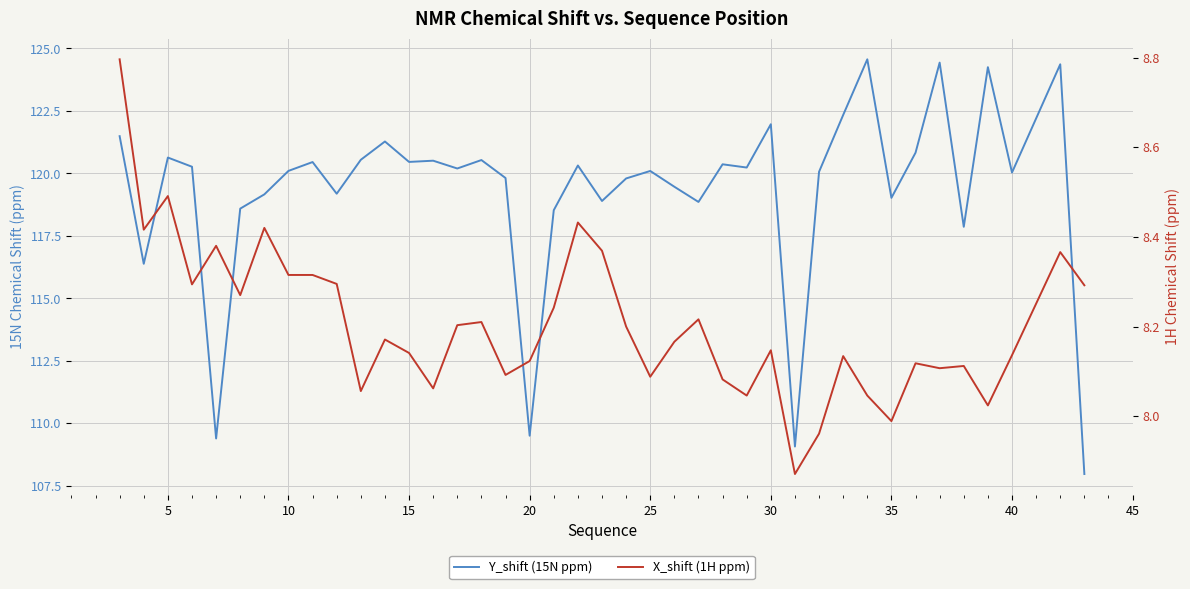

Is it true that X_shift (1H ppm) equals 3.6 at 32?

False